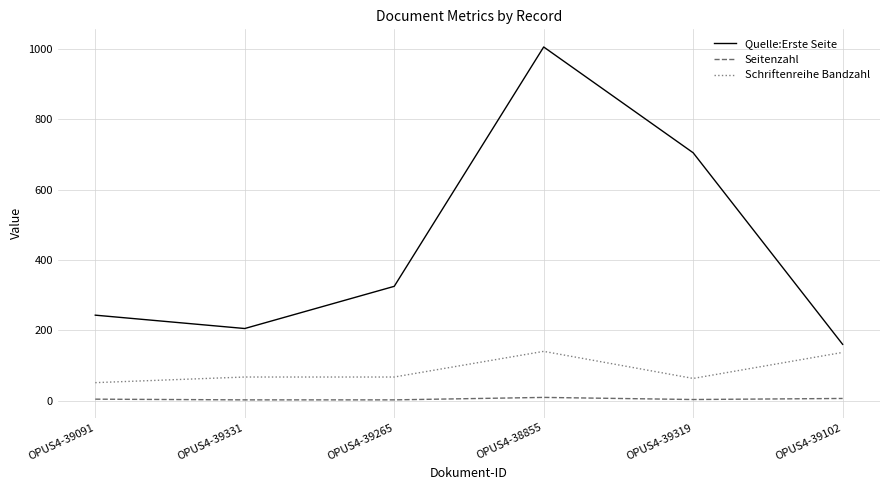

Which series changed the most between OPUS4-39331 and OPUS4-39102?

Schriftenreihe Bandzahl